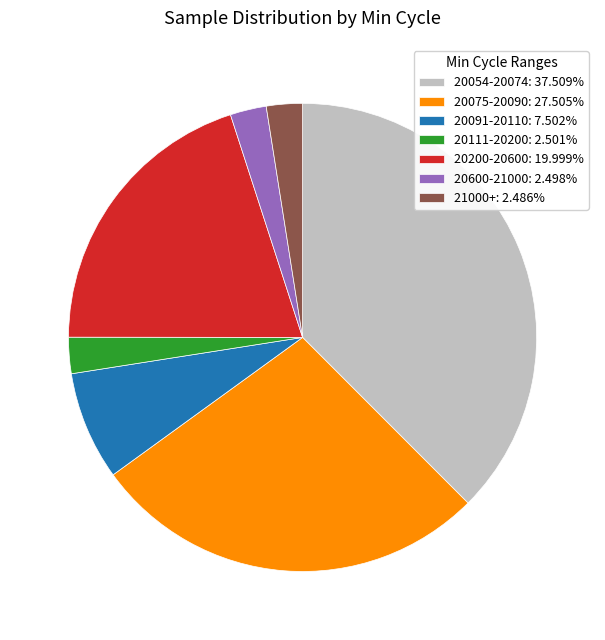

Is there any slice that represents more than half of the pie?

No